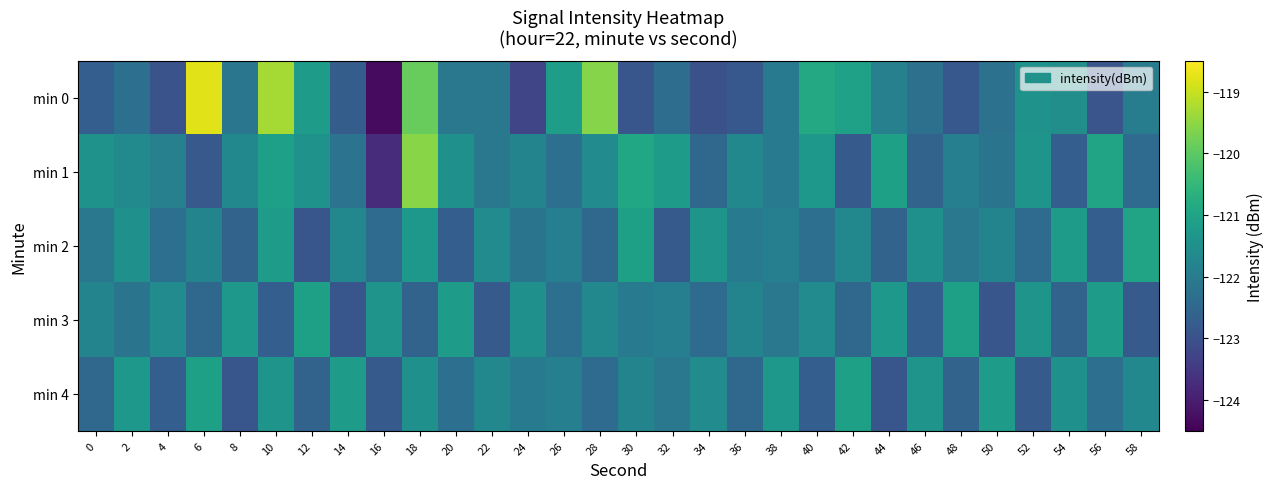

Reading left to right, transcribe all the data shown in this chart.

min 0: 0=-122.7	2=-122.3	4=-123.0	6=-118.8	8=-122.1	10=-119.3	12=-121.2	14=-122.7	16=-124.3	18=-119.9	20=-122.1	22=-122.1	24=-123.2	26=-121.2	28=-119.6	30=-122.9	32=-122.4	34=-123.0	36=-122.9	38=-122.0	40=-120.9	42=-121.1	44=-121.9	46=-122.3	48=-122.9	50=-122.3	52=-121.4	54=-121.5	56=-122.9	58=-122.0
min 1: 0=-121.4	2=-121.6	4=-121.9	6=-122.8	8=-121.7	10=-121.1	12=-121.4	14=-122.2	16=-123.7	18=-119.6	20=-121.5	22=-122.1	24=-121.8	26=-122.3	28=-121.6	30=-120.9	32=-121.2	34=-122.5	36=-121.7	38=-122.0	40=-121.3	42=-122.8	44=-121.1	46=-122.6	48=-121.9	50=-122.2	52=-121.4	54=-122.7	56=-121.0	58=-122.4
min 2: 0=-122.1	2=-121.5	4=-122.3	6=-121.8	8=-122.6	10=-121.2	12=-122.9	14=-121.7	16=-122.4	18=-121.3	20=-122.7	22=-121.6	24=-122.2	26=-121.9	28=-122.5	30=-121.1	32=-122.8	34=-121.4	36=-122.0	38=-121.9	40=-122.3	42=-121.7	44=-122.6	46=-121.5	48=-122.1	50=-121.8	52=-122.4	54=-121.2	56=-122.7	58=-121.0
min 3: 0=-121.8	2=-122.2	4=-121.6	6=-122.5	8=-121.3	10=-122.7	12=-121.1	14=-122.9	16=-121.4	18=-122.6	20=-121.2	22=-122.8	24=-121.5	26=-122.3	28=-121.7	30=-122.0	32=-121.9	34=-122.4	36=-121.8	38=-122.1	40=-121.6	42=-122.5	44=-121.3	46=-122.7	48=-121.1	50=-122.9	52=-121.4	54=-122.6	56=-121.2	58=-122.8
min 4: 0=-122.5	2=-121.3	4=-122.7	6=-121.1	8=-122.9	10=-121.4	12=-122.6	14=-121.2	16=-122.8	18=-121.5	20=-122.3	22=-121.7	24=-122.0	26=-121.9	28=-122.4	30=-121.8	32=-122.1	34=-121.6	36=-122.5	38=-121.3	40=-122.7	42=-121.1	44=-122.9	46=-121.4	48=-122.6	50=-121.2	52=-122.8	54=-121.5	56=-122.3	58=-121.7